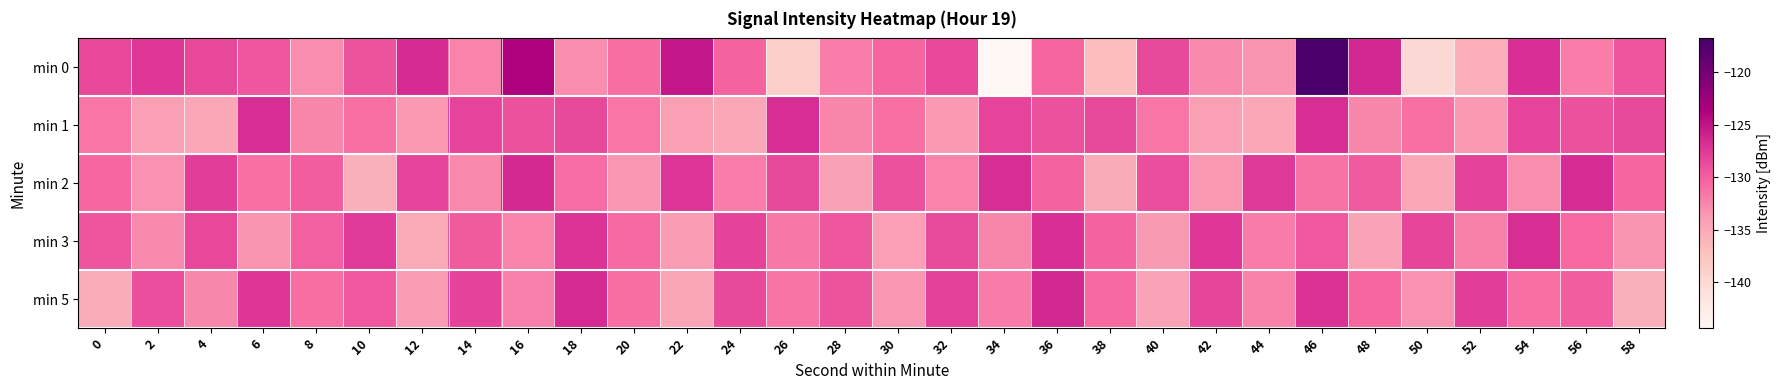

Which series has the largest total across all categories?

min 2